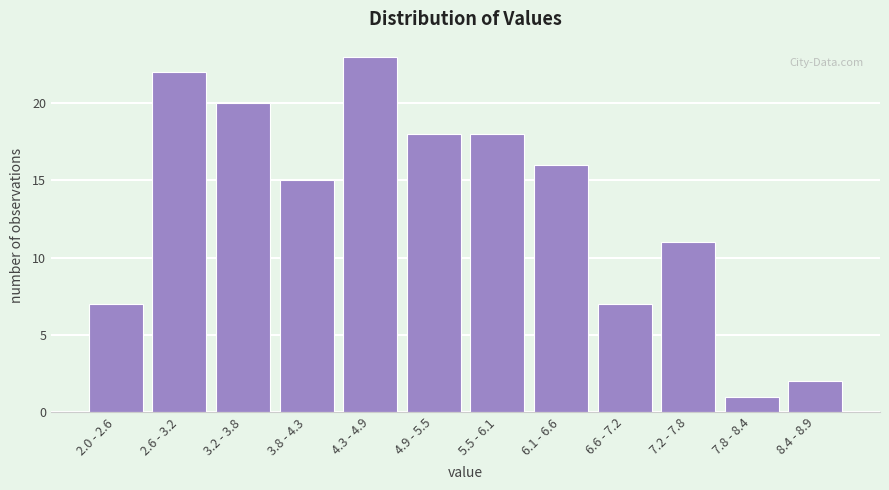

Reading left to right, what are all the values shown in this chart?

2.0 - 2.6=7	2.6 - 3.2=22	3.2 - 3.8=20	3.8 - 4.3=15	4.3 - 4.9=23	4.9 - 5.5=18	5.5 - 6.1=18	6.1 - 6.6=16	6.6 - 7.2=7	7.2 - 7.8=11	7.8 - 8.4=1	8.4 - 8.9=2